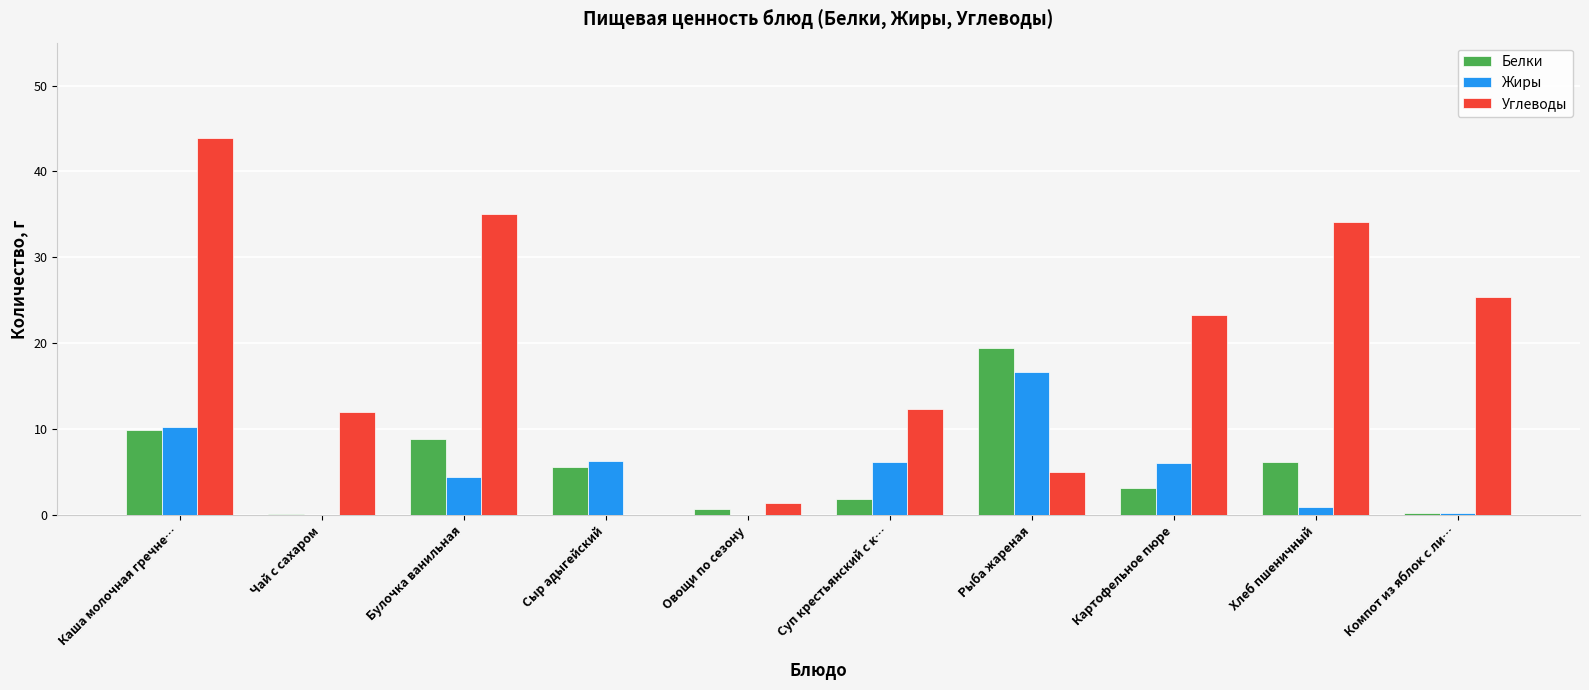

What is the spread (max minus min) of values at Компот из яблок с ли…?

25.1